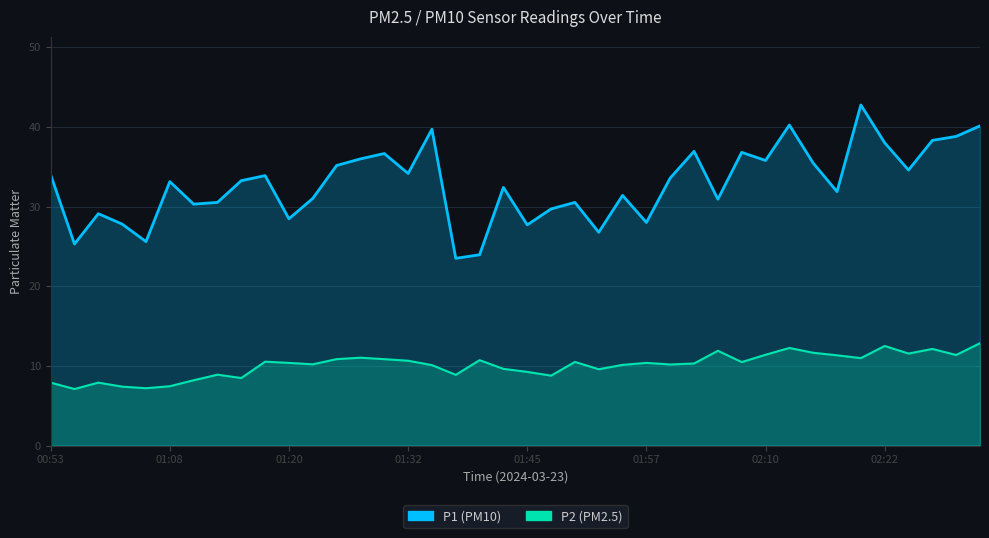

What is the smallest value displayed?

7.1